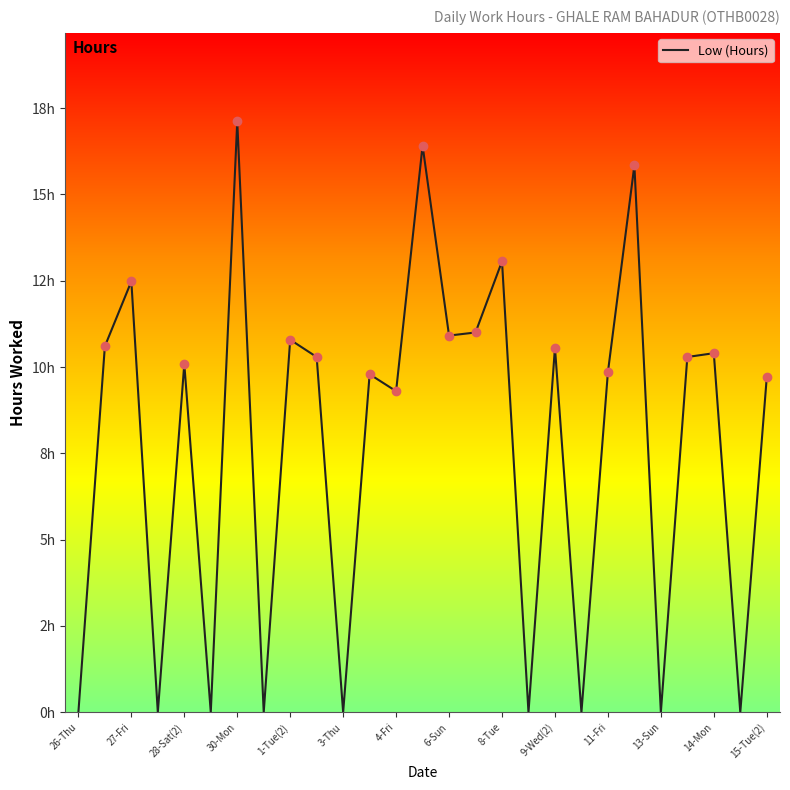

Does the chart display data point markers on the line(s)?

No